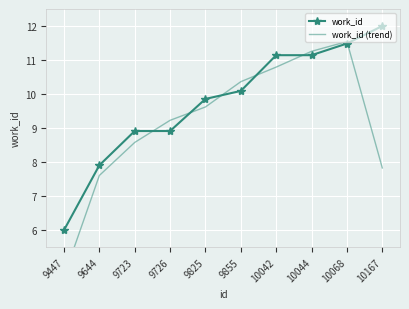

At which label does work_id reach its minimum?

9447